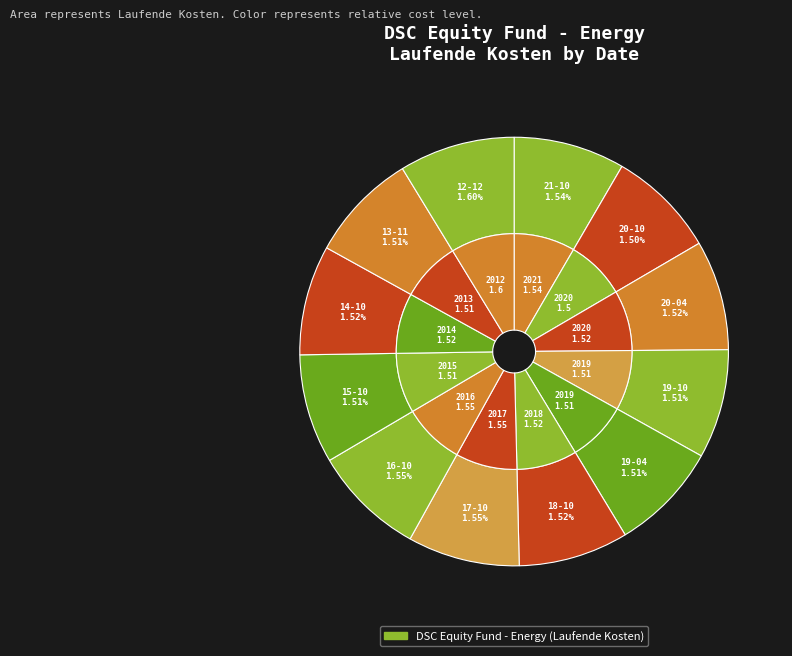

What is the ratio of the value at 2018-10-31 to the value at 2019-10-31?

1.0